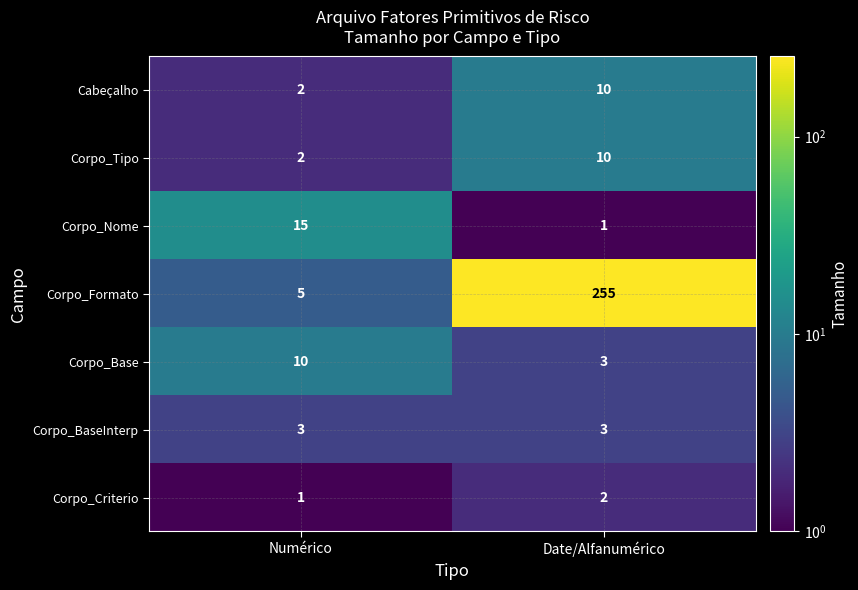

What is the approximate value of Cabeçalho at Date/Alfanumérico?

10